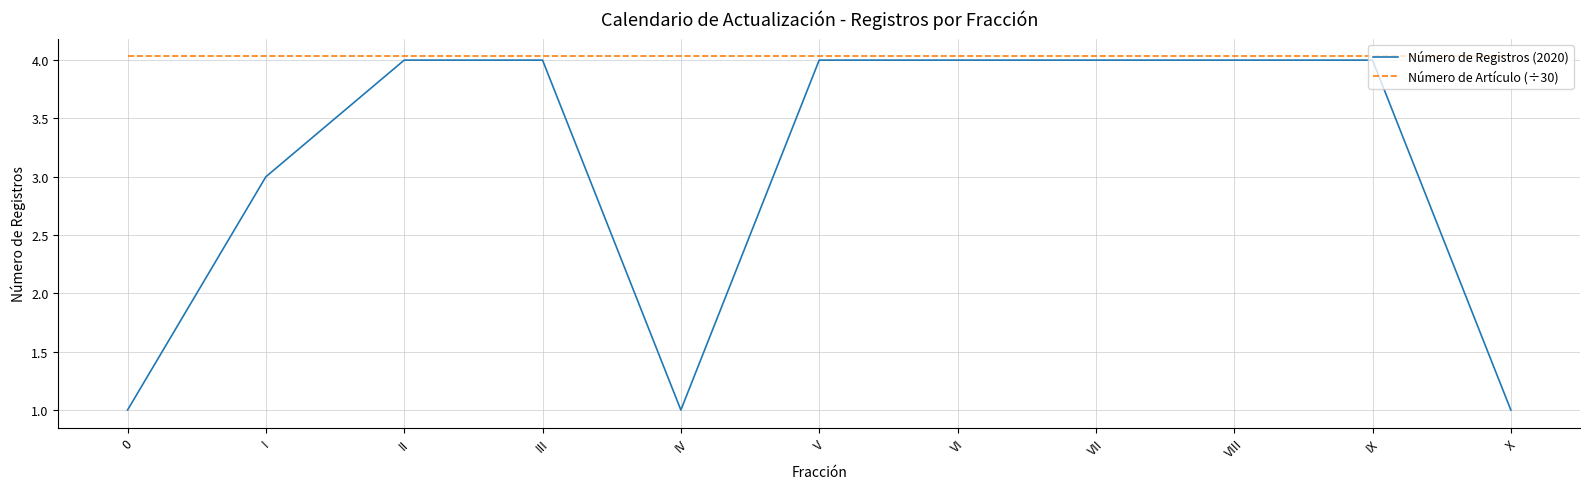

What is the minimum value for Número de Artículo (÷30)?

4.0